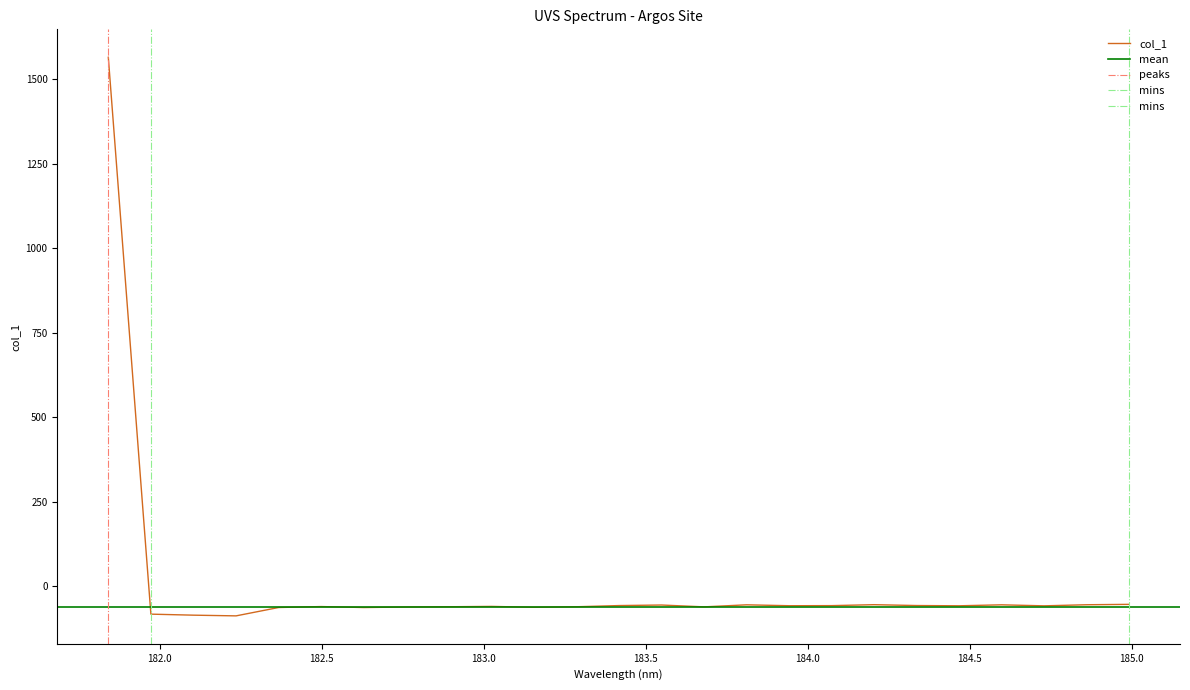

What is the difference between the maximum and second lowest values?

1649.7